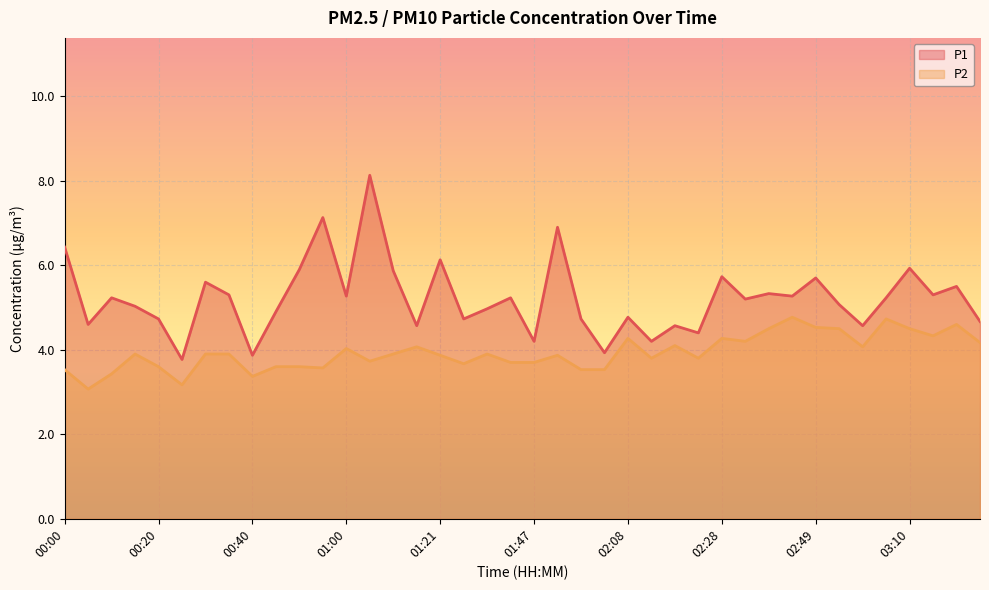

What is the sum of the P1 values at 03:10 and 02:38?

11.3